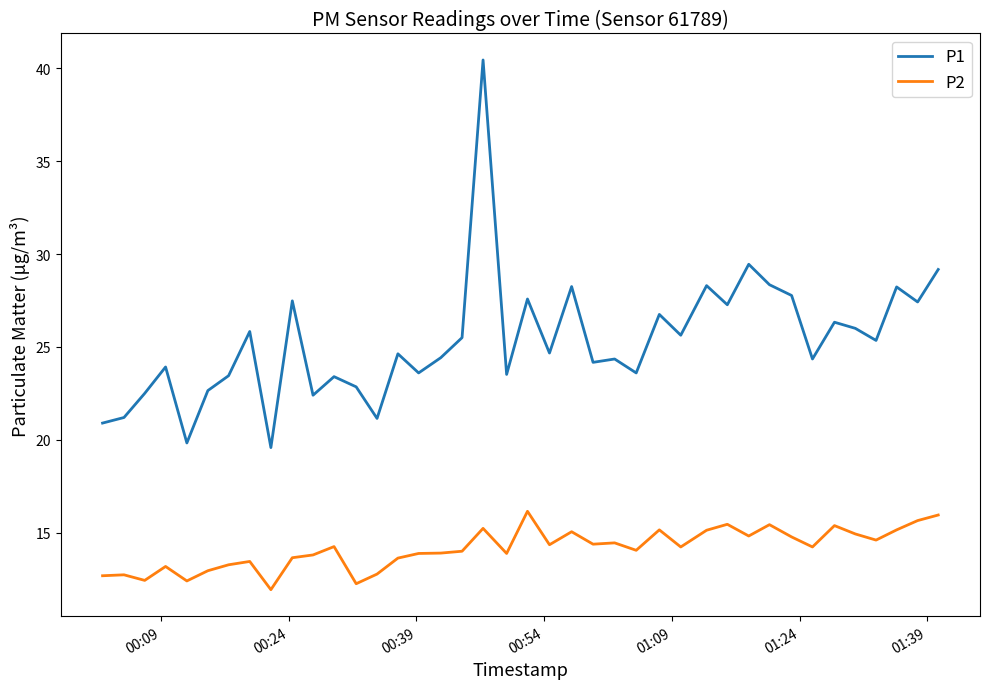

What is the difference between the maximum and minimum values in the P2 series?

4.2